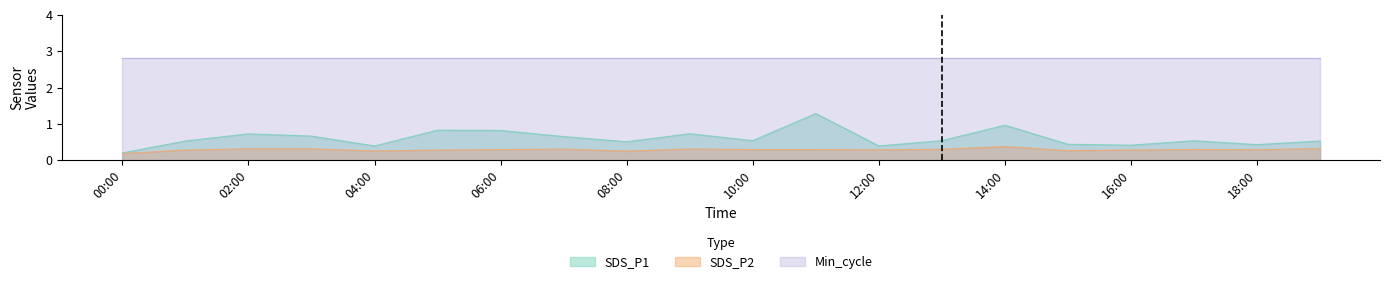

What is the approximate value of SDS_P2 at 2023/08/31 01:00?

0.3